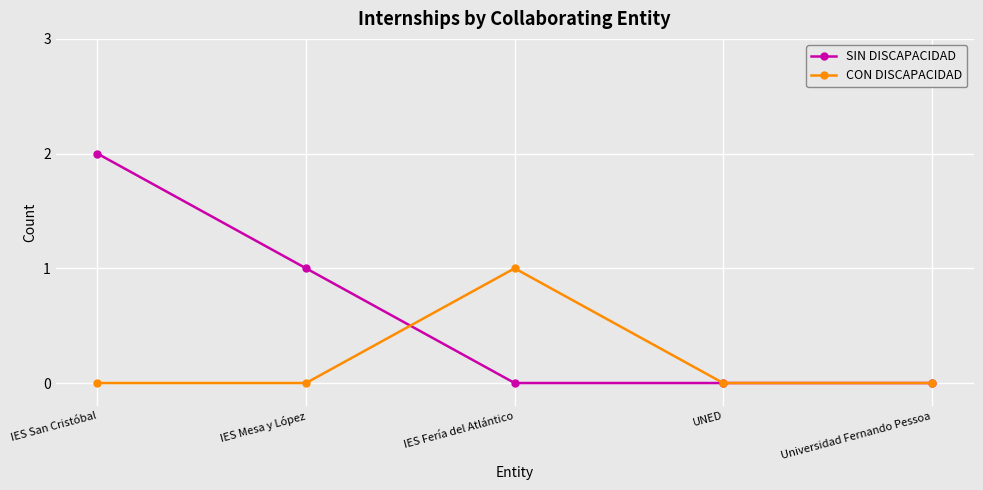

How many CON DISCAPACIDAD values are between 0 and 1?

5